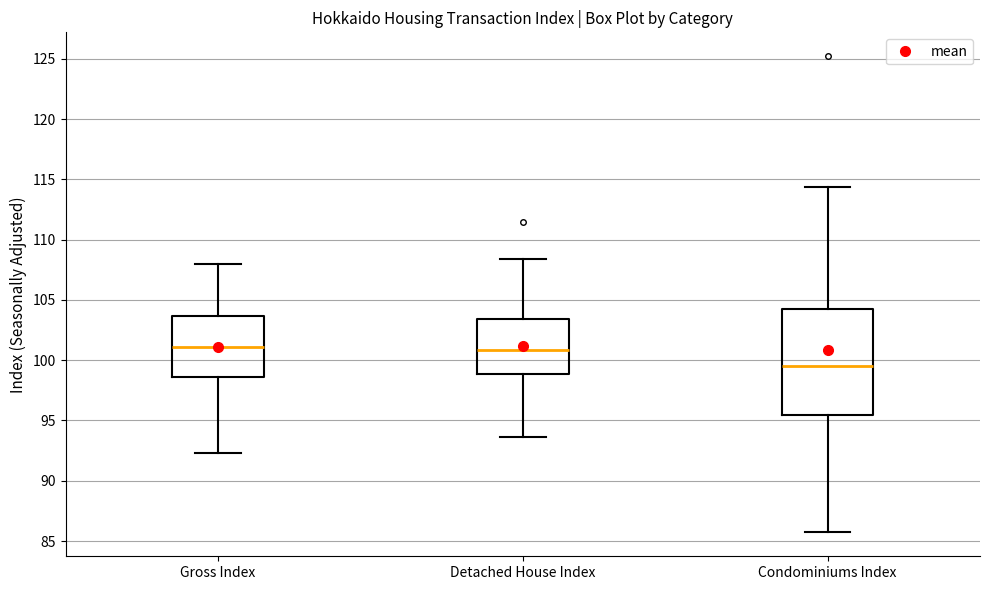

Comparing the boxes themselves (not the whiskers), which one is the tallest?

Condominiums Index